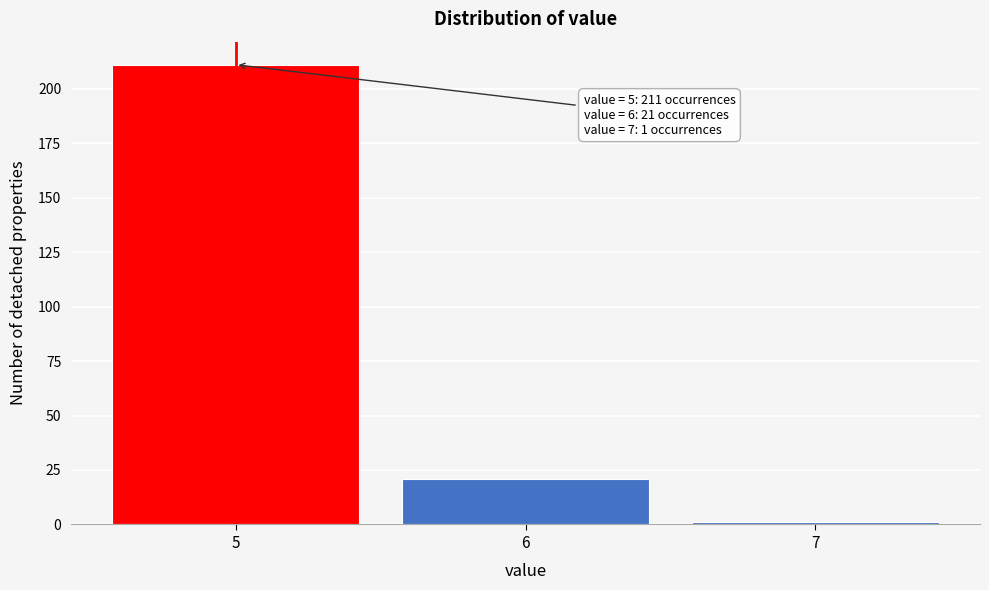

Over which range of the x-axis is the bar tallest?

4.5 to 5.5